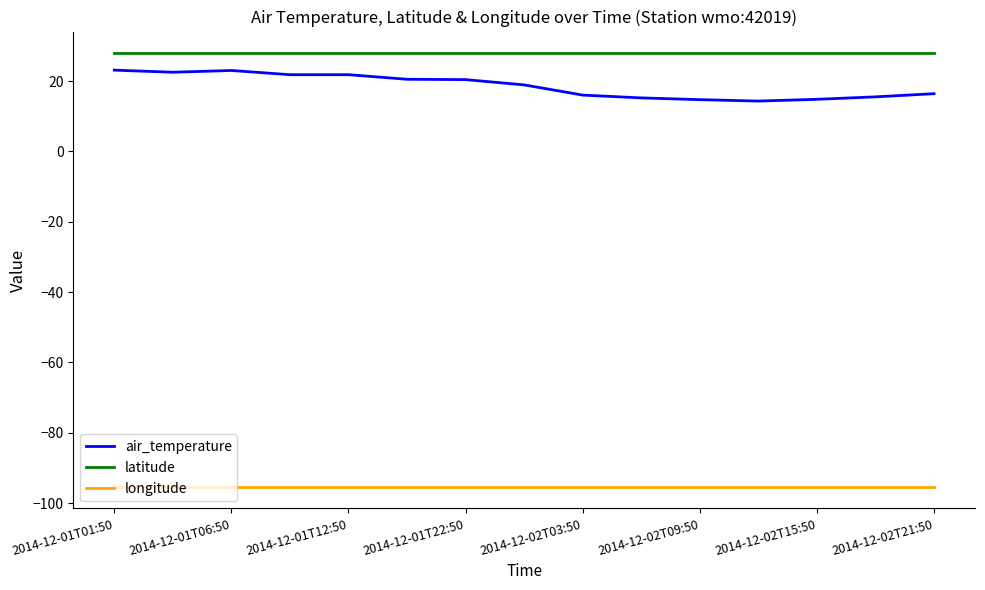

True or false: longitude and latitude cross at least once.

False